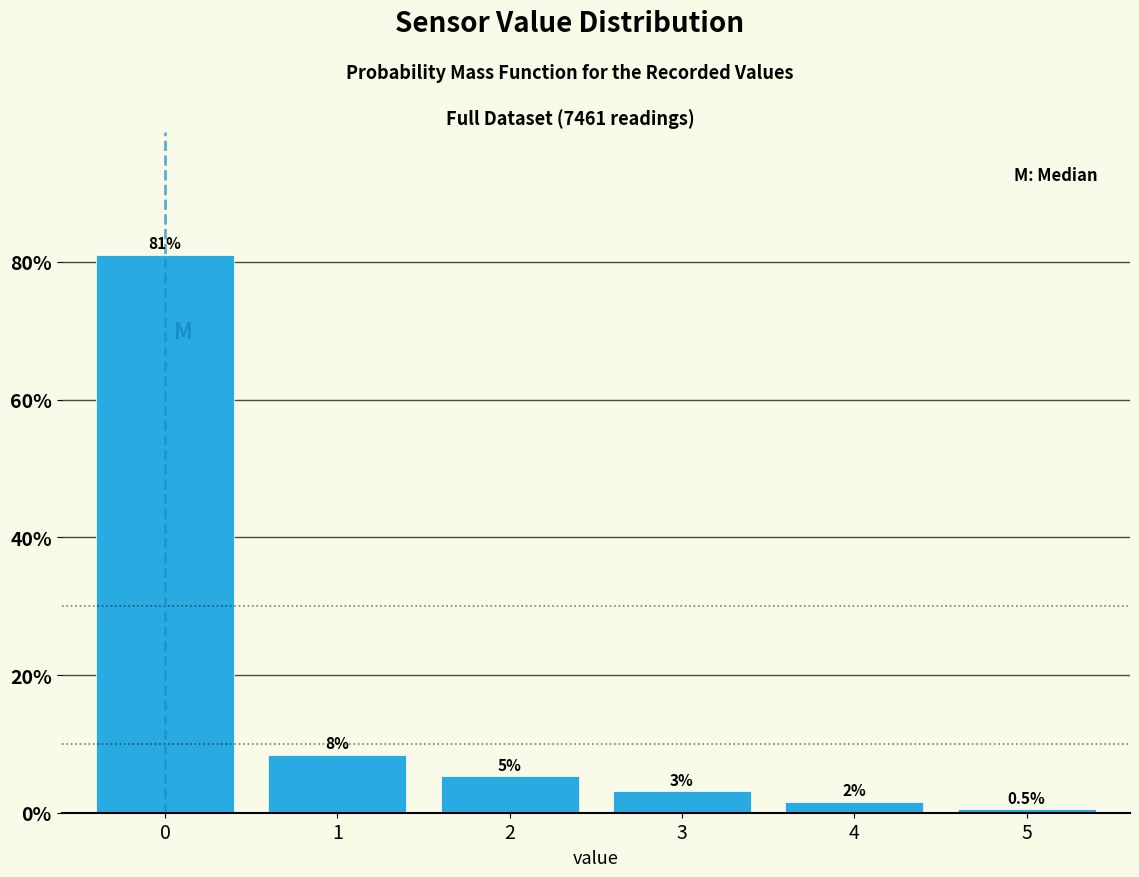

Does the chart contain any negative values?

No